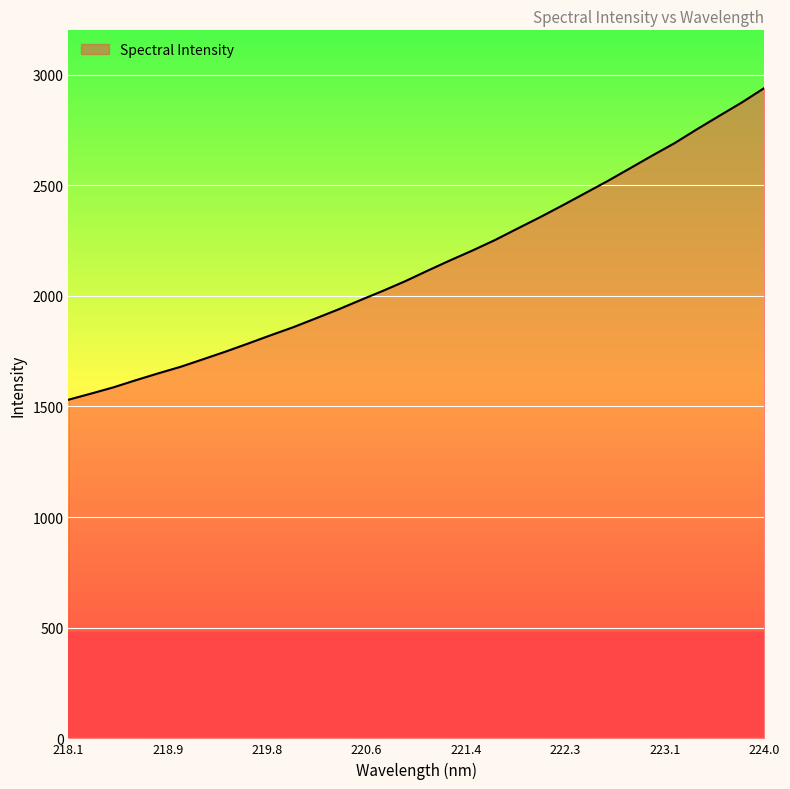

What is the minimum value shown in the chart?

1530.5